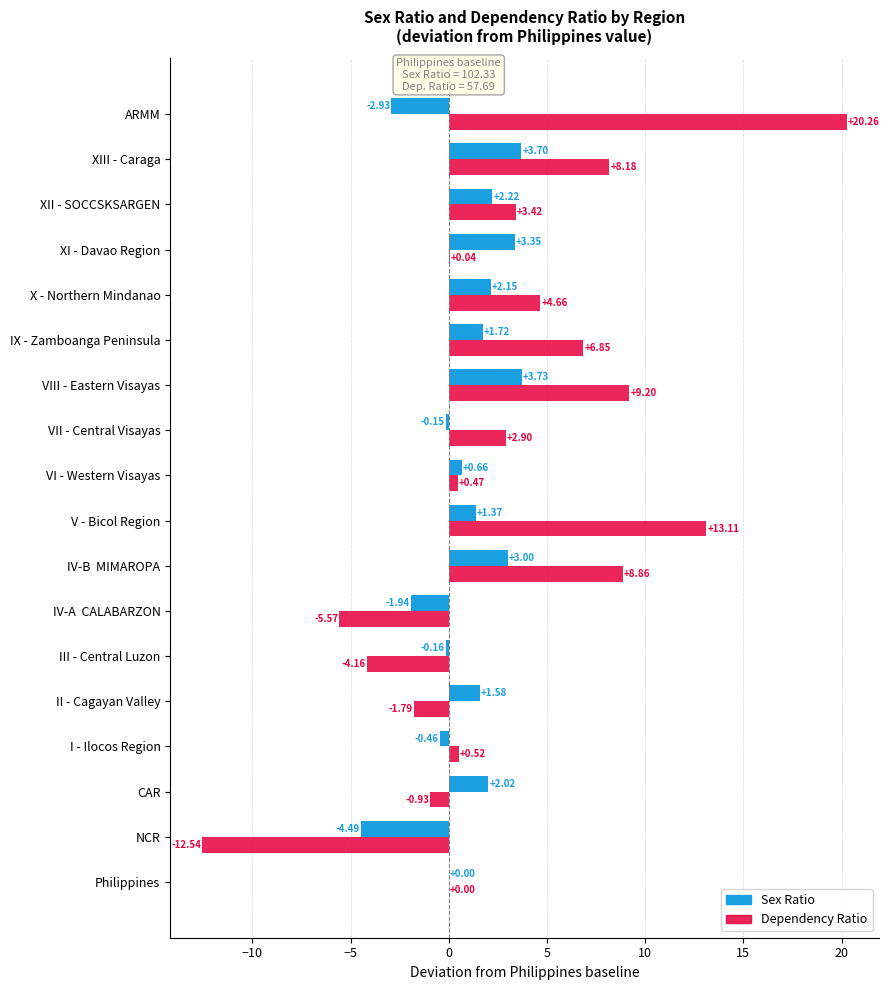

Which series has the widest spread of values?

Dependency Ratio